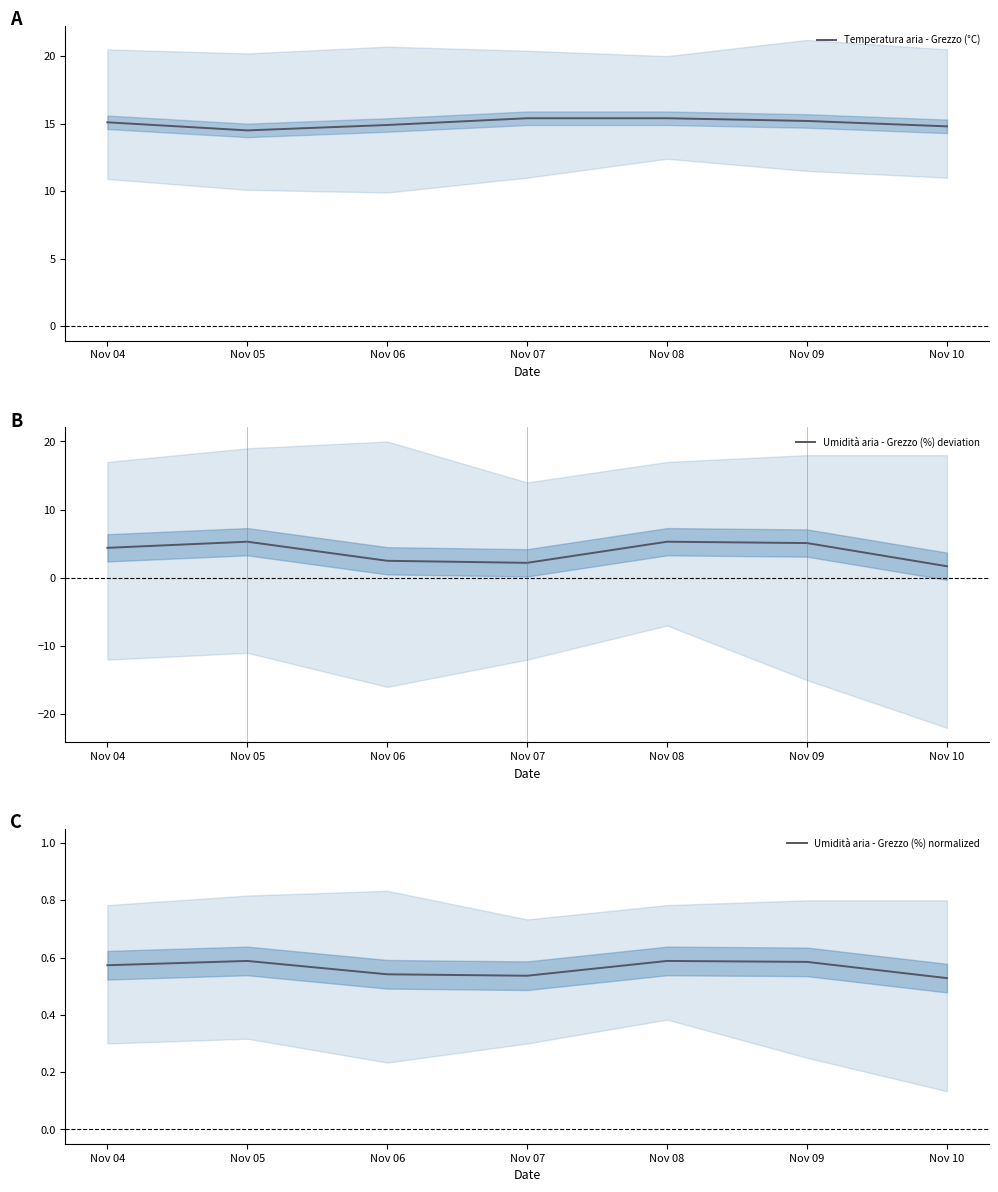

Which series has the largest total across all categories?

Temperatura aria - Grezzo (°C)